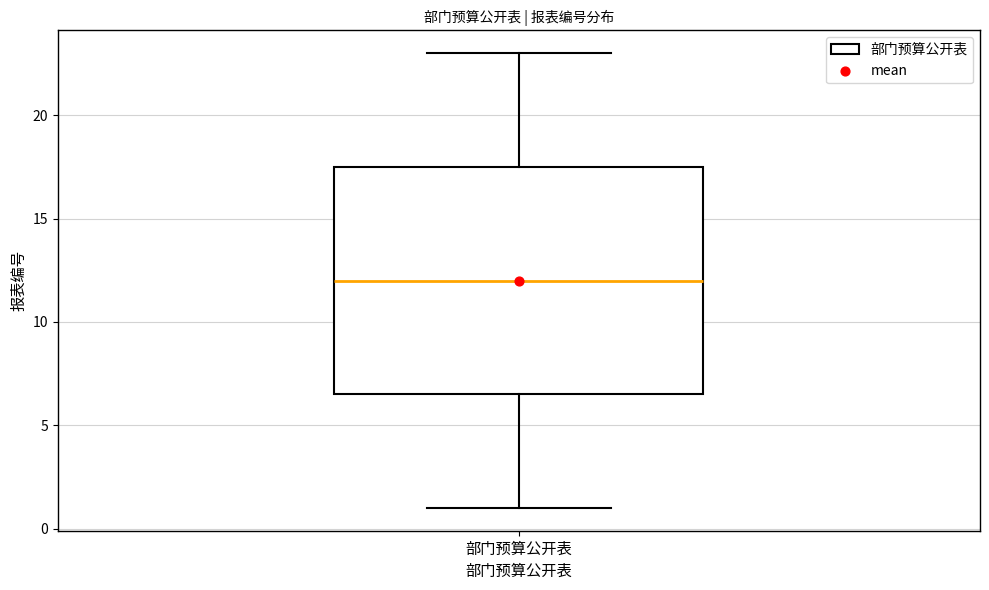

Transcribe this box plot: give where the median line is, the range the box spans, and where the two whiskers end, as read against the y-axis. The values are not printed on the chart, so give them approximately, as read against the axis.

median 12.0, box 6.5 to 17.5, whiskers 1.0 to 23.0